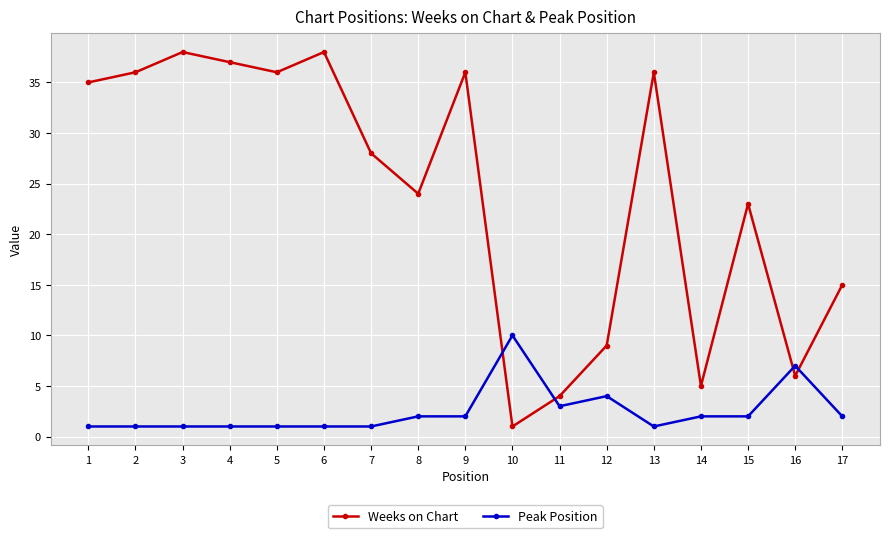

At 9, list the series in order from largest to smallest.

Weeks on Chart, Peak Position